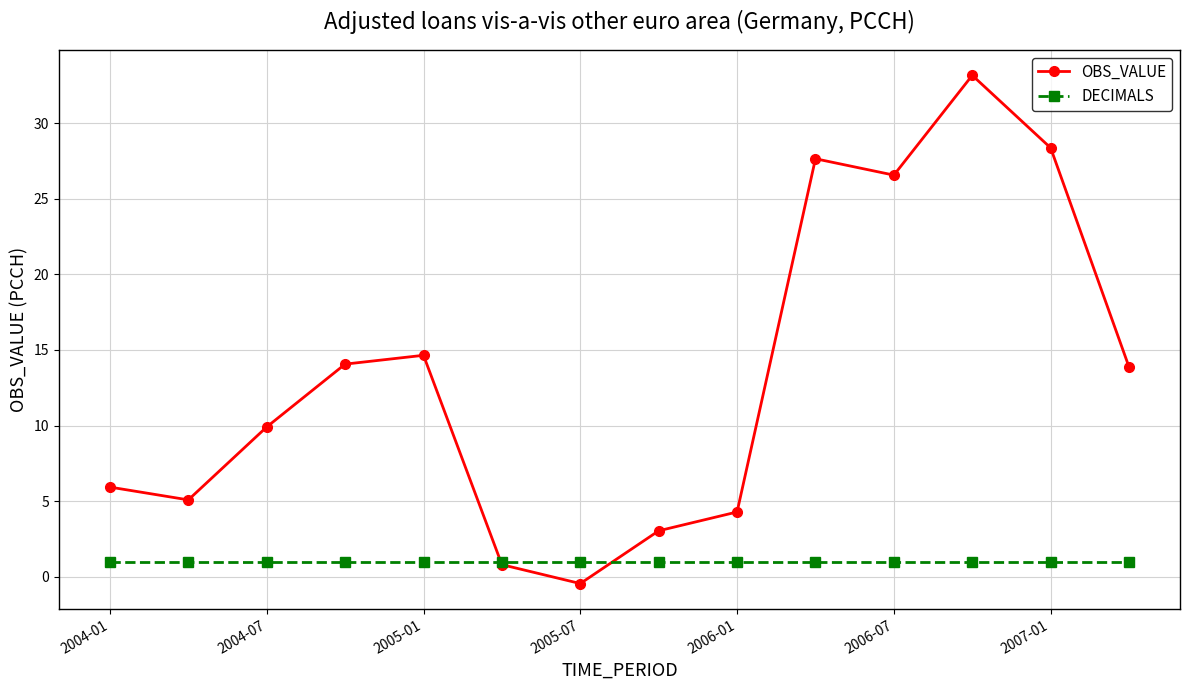

Which series has the largest total across all categories?

OBS_VALUE